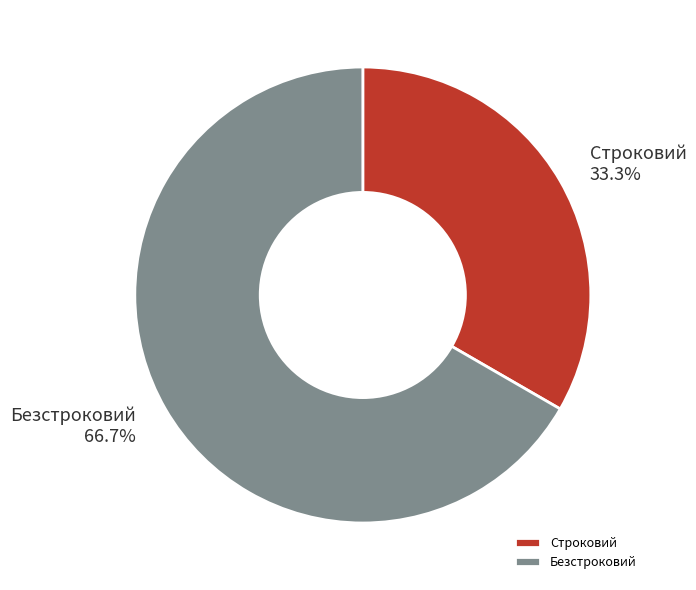

Which has a higher value, Безстроковий or Строковий?

Безстроковий